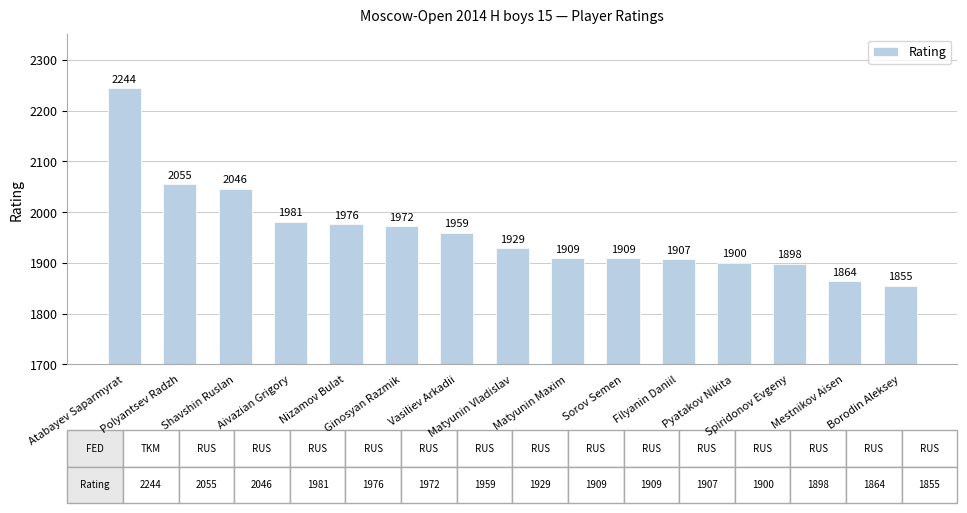

At which label does the data first exceed 1929?

Atabayev Saparmyrat